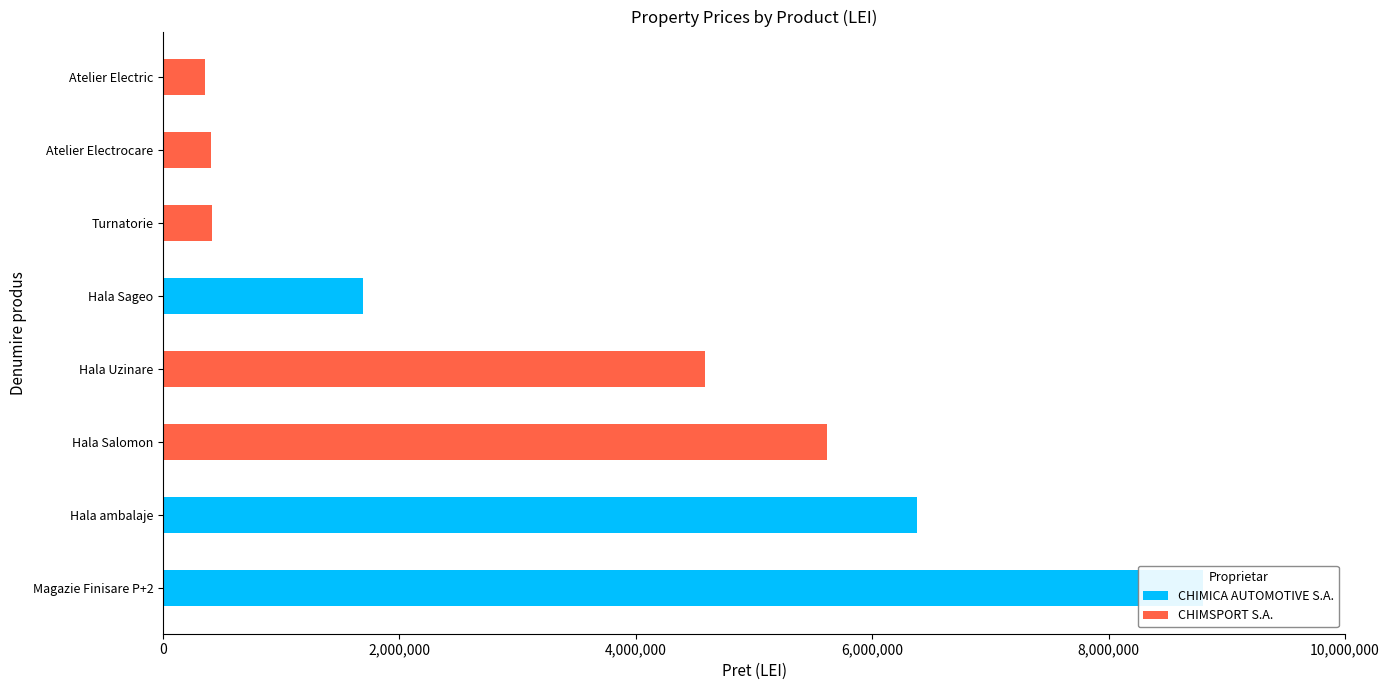

List the series in order of their peak value, lowest first.

CHIMSPORT S.A., CHIMICA AUTOMOTIVE S.A.